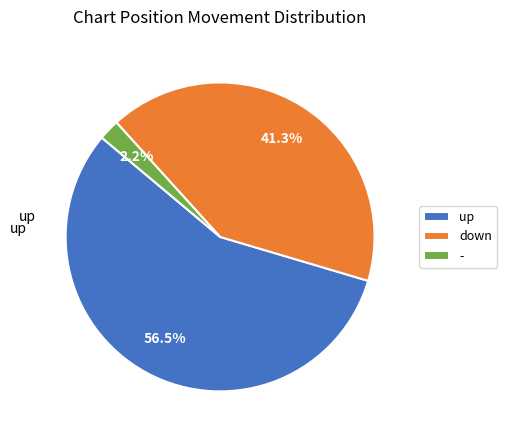

Which category has the smallest portion of the pie?

-